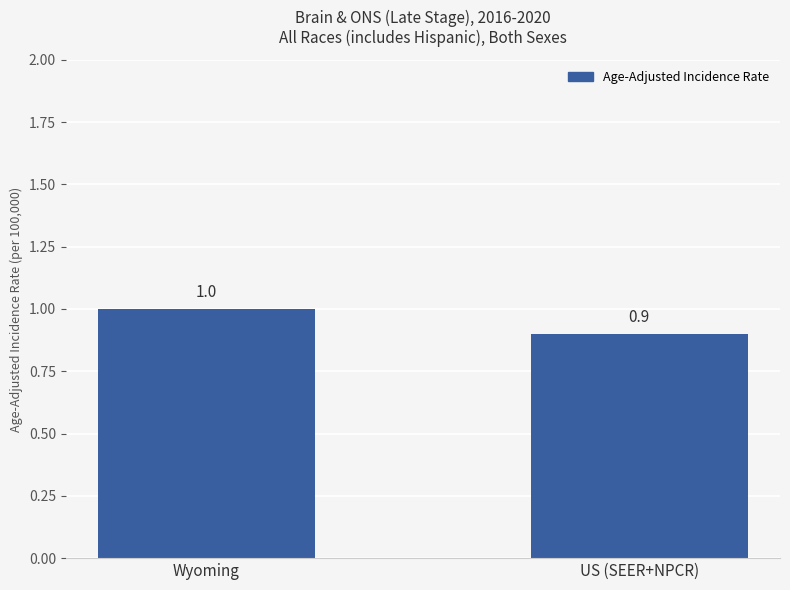

What is the sum of all values?

1.9